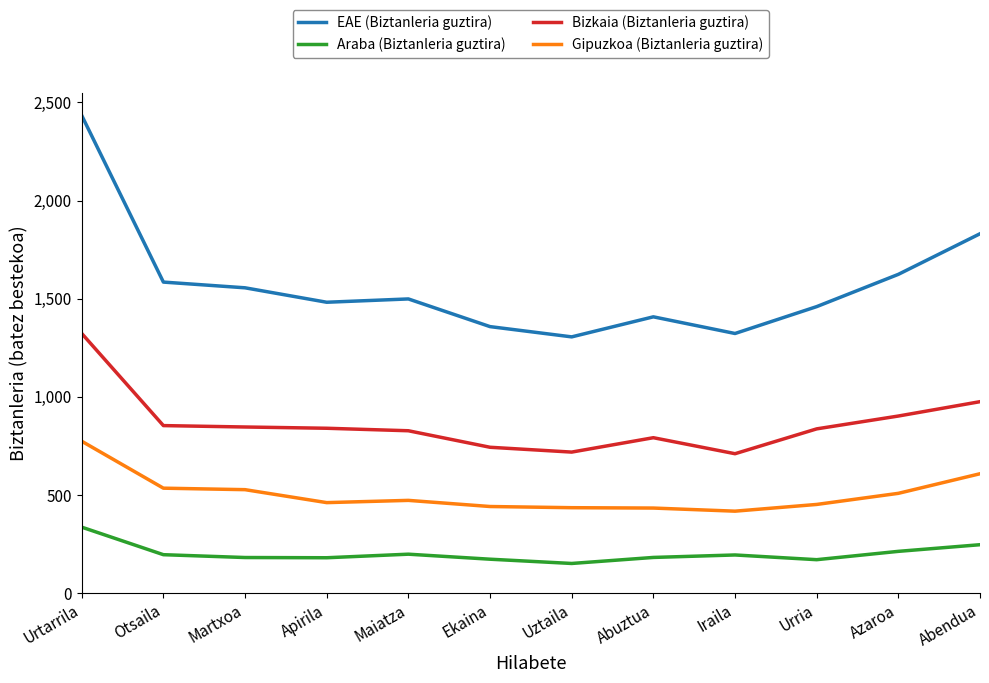

In EAE (Biztanleria guztira), how many points are higher than both neighbors (excluding endpoints)?

2